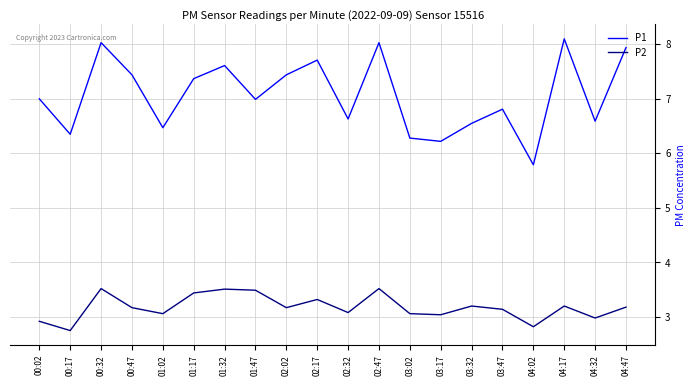

Is the value of P1 at 03:17 greater than the value of P2 at 01:02?

Yes